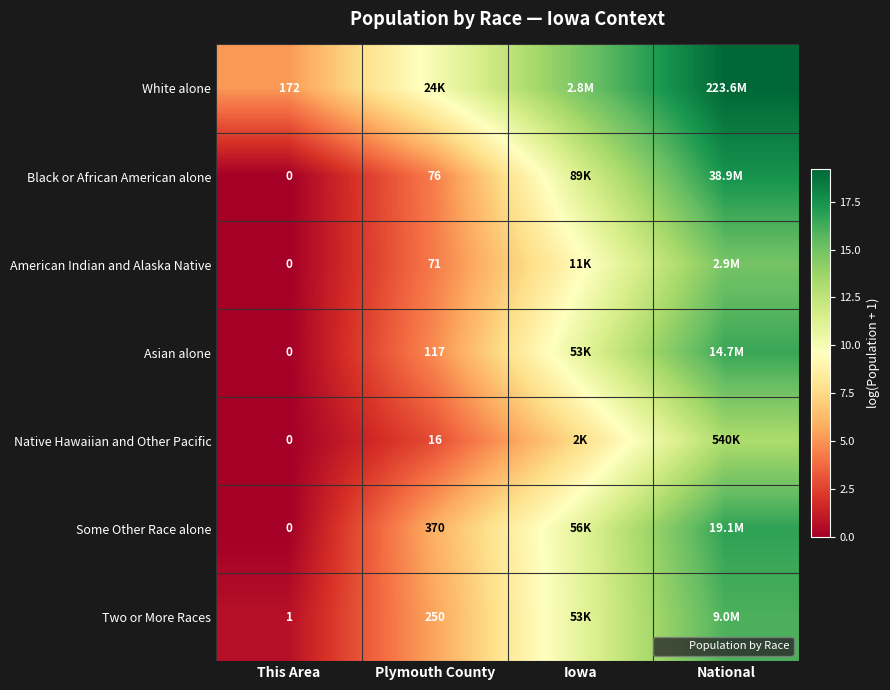

At which category does the chart reach its peak across all series?

National